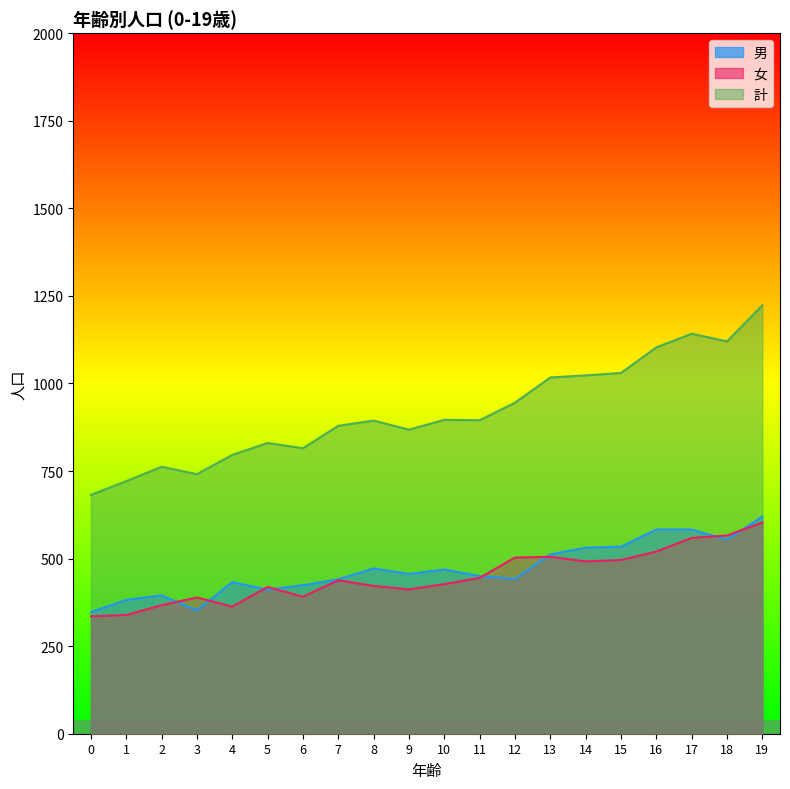

True or false: 男 and 計 cross at least once.

False